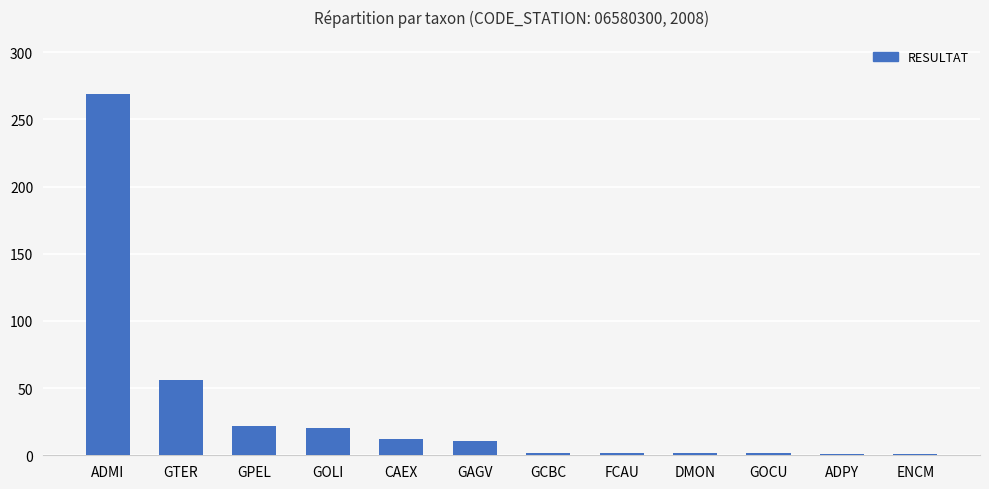

The value at GOLI is 20. True or false?

True